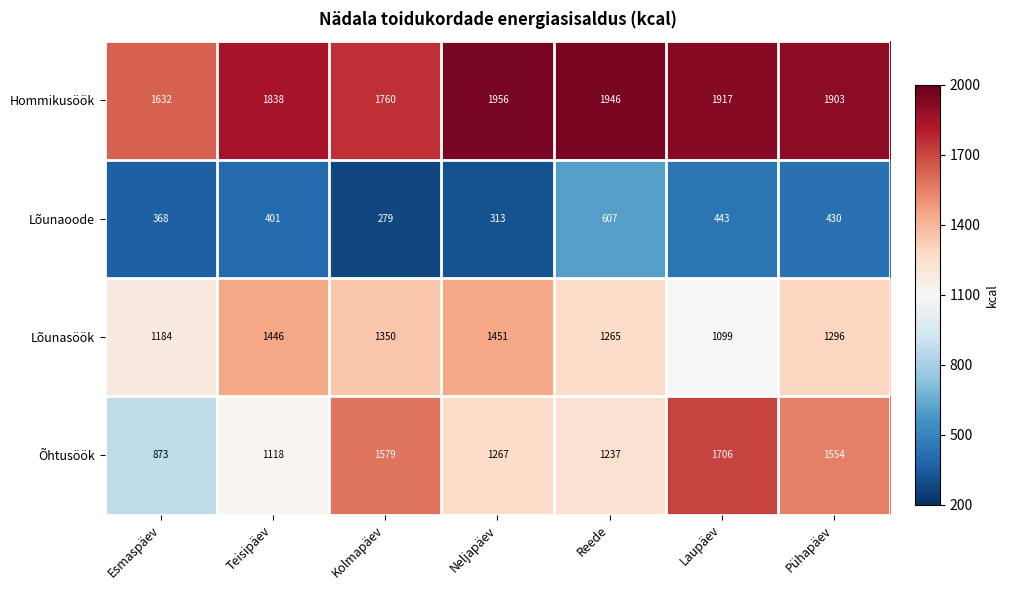

How many data points in Lõunaoode are less than 401?

3